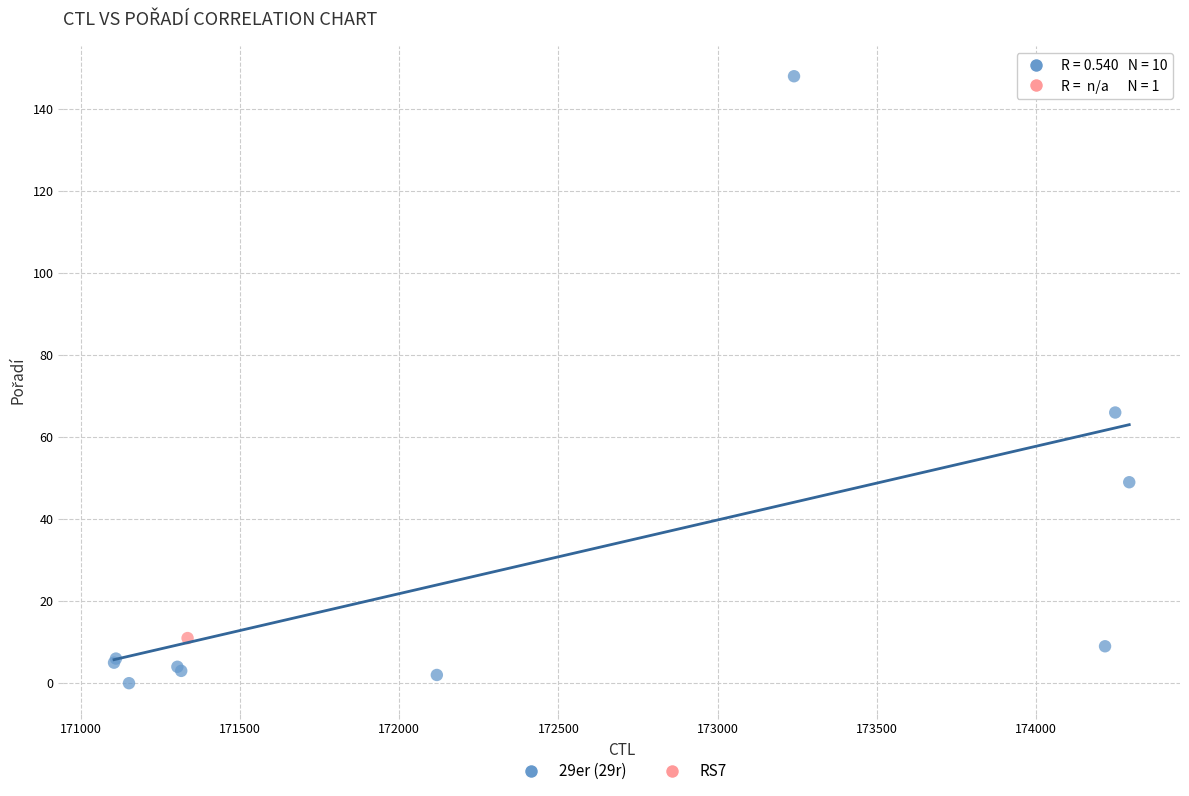

What are all the series names shown in the legend?

29er (29r), RS7